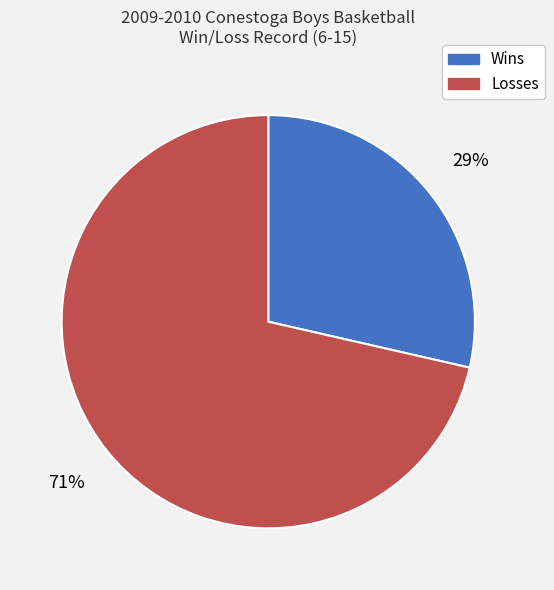

To the nearest percent, what is the average slice percentage?

50%